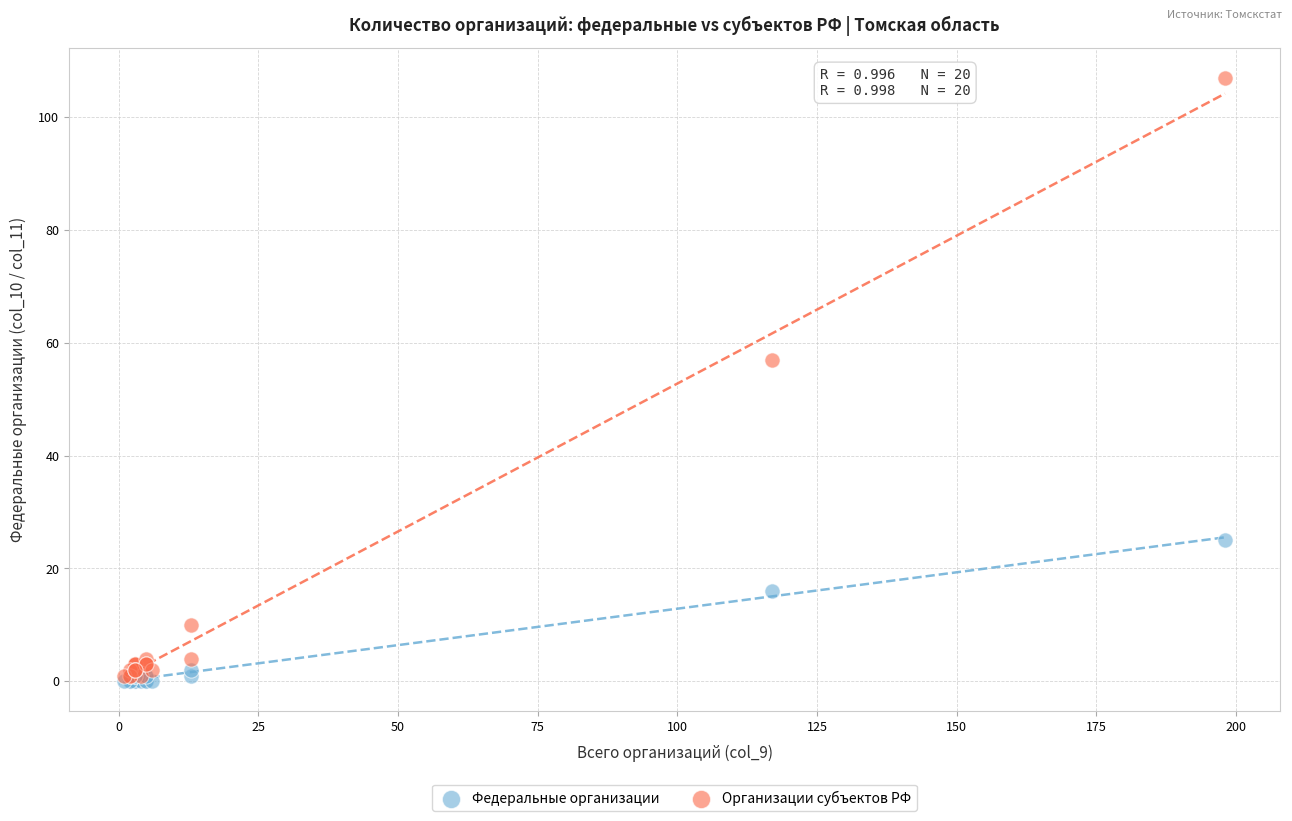

Which series reaches the minimum Y coordinate?

Федеральные организации